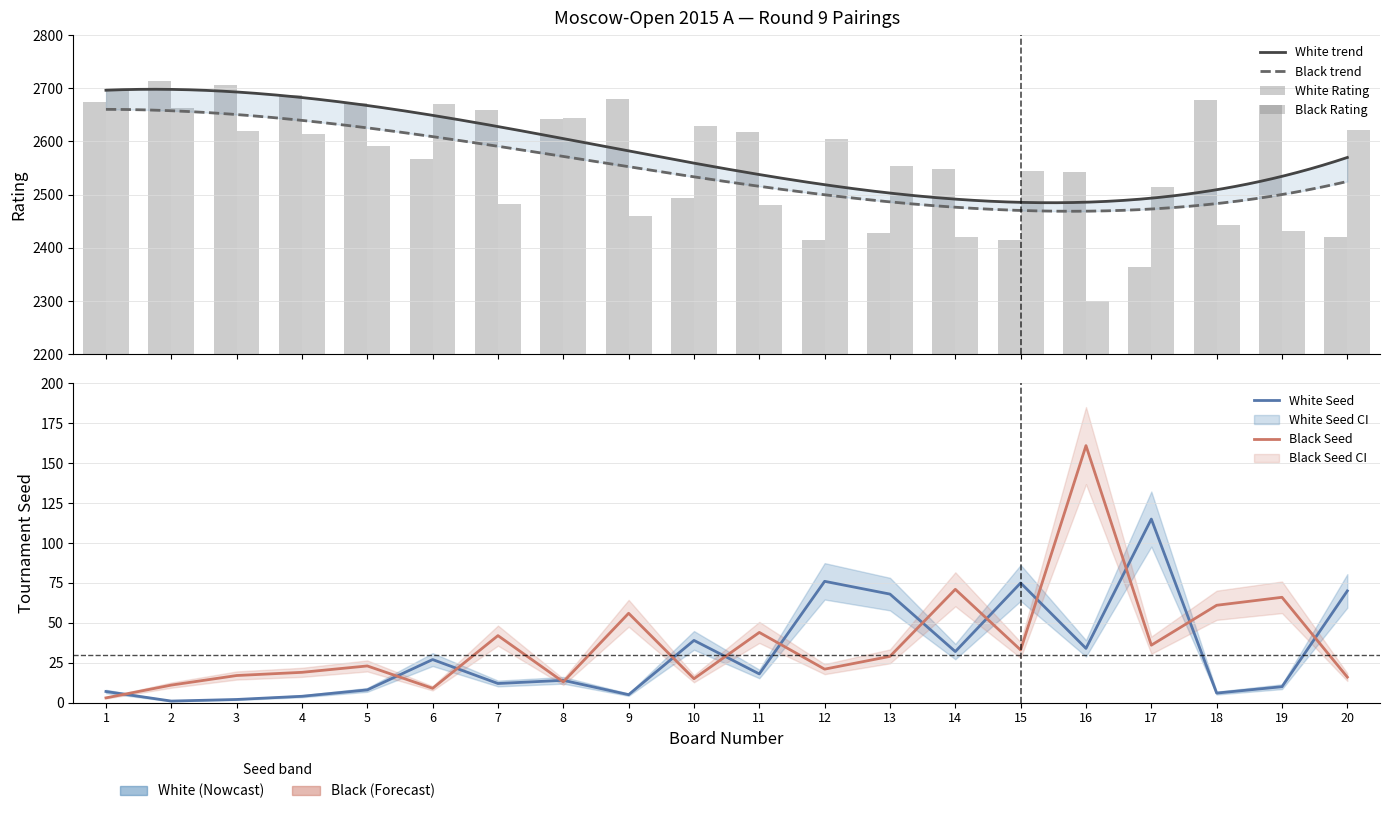

Which category has the highest value in the White Seed series?

17